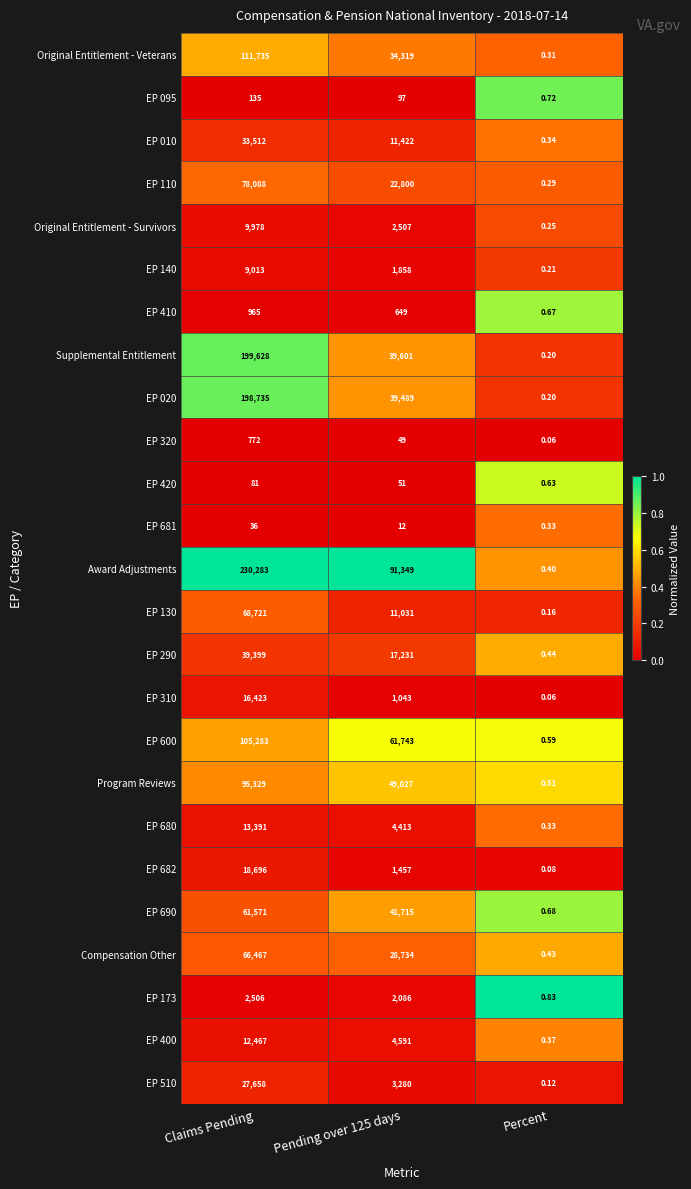

Between Claims Pending and Percent, which series saw the biggest shift?

Award Adjustments